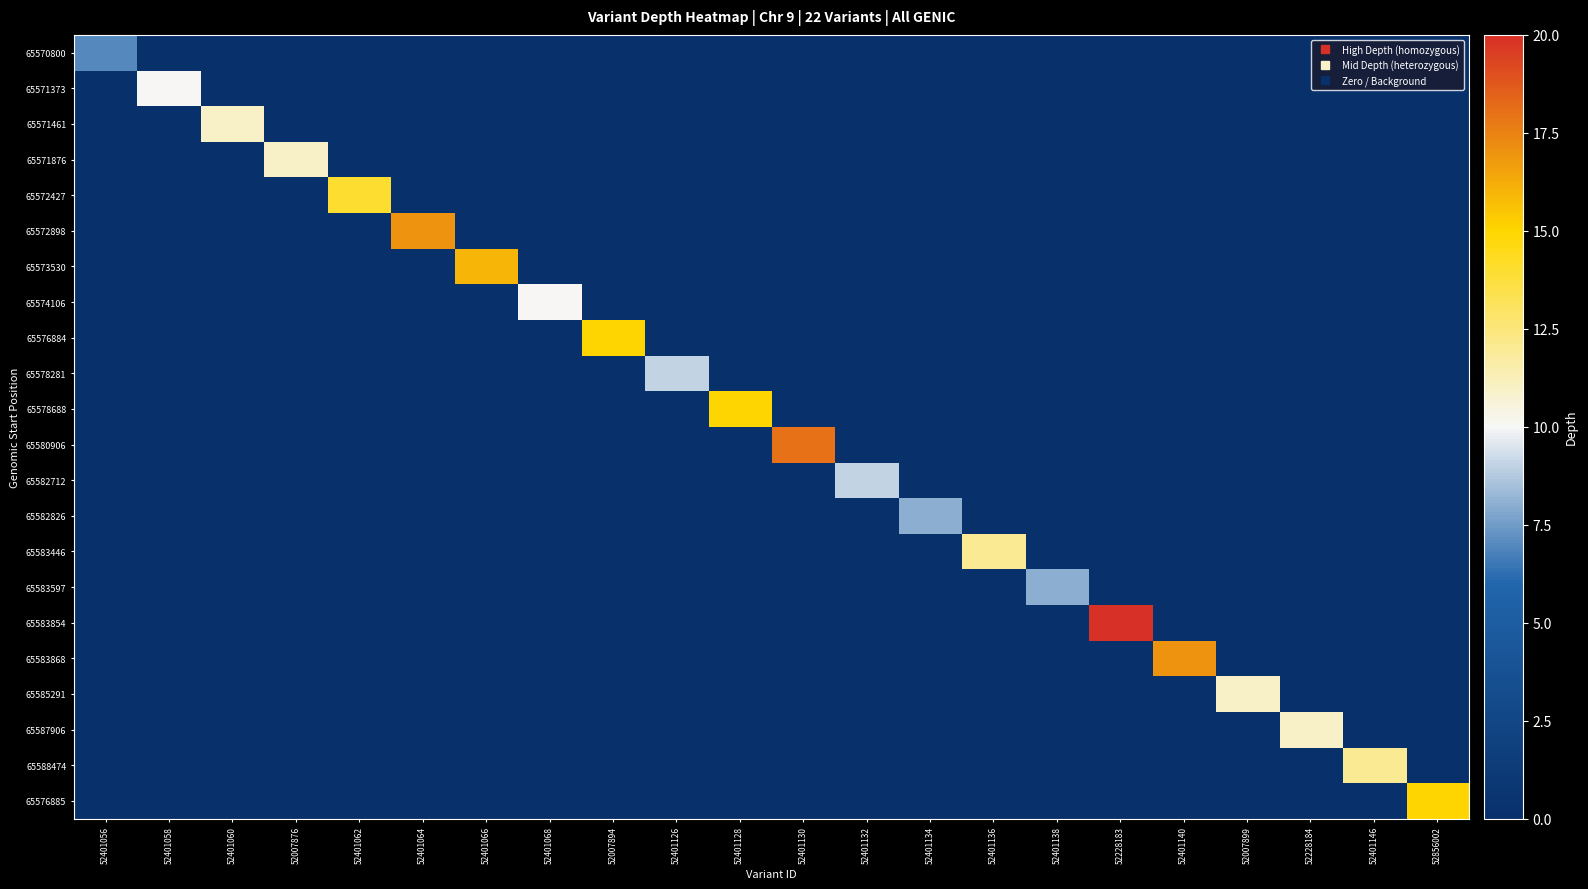

Reading left to right, list all the values displayed in this chart.

65570800: 52401056=7	52401058=0	52401060=0	52007876=0	52401062=0	52401064=0	52401066=0	52401068=0	52007894=0	52401126=0	52401128=0	52401130=0	52401132=0	52401134=0	52401136=0	52401138=0	52228183=0	52401140=0	52007899=0	52228184=0	52401146=0	52856002=0
65571373: 52401056=0	52401058=10	52401060=0	52007876=0	52401062=0	52401064=0	52401066=0	52401068=0	52007894=0	52401126=0	52401128=0	52401130=0	52401132=0	52401134=0	52401136=0	52401138=0	52228183=0	52401140=0	52007899=0	52228184=0	52401146=0	52856002=0
65571461: 52401056=0	52401058=0	52401060=11	52007876=0	52401062=0	52401064=0	52401066=0	52401068=0	52007894=0	52401126=0	52401128=0	52401130=0	52401132=0	52401134=0	52401136=0	52401138=0	52228183=0	52401140=0	52007899=0	52228184=0	52401146=0	52856002=0
65571876: 52401056=0	52401058=0	52401060=0	52007876=11	52401062=0	52401064=0	52401066=0	52401068=0	52007894=0	52401126=0	52401128=0	52401130=0	52401132=0	52401134=0	52401136=0	52401138=0	52228183=0	52401140=0	52007899=0	52228184=0	52401146=0	52856002=0
65572427: 52401056=0	52401058=0	52401060=0	52007876=0	52401062=14	52401064=0	52401066=0	52401068=0	52007894=0	52401126=0	52401128=0	52401130=0	52401132=0	52401134=0	52401136=0	52401138=0	52228183=0	52401140=0	52007899=0	52228184=0	52401146=0	52856002=0
65572898: 52401056=0	52401058=0	52401060=0	52007876=0	52401062=0	52401064=17	52401066=0	52401068=0	52007894=0	52401126=0	52401128=0	52401130=0	52401132=0	52401134=0	52401136=0	52401138=0	52228183=0	52401140=0	52007899=0	52228184=0	52401146=0	52856002=0
65573530: 52401056=0	52401058=0	52401060=0	52007876=0	52401062=0	52401064=0	52401066=16	52401068=0	52007894=0	52401126=0	52401128=0	52401130=0	52401132=0	52401134=0	52401136=0	52401138=0	52228183=0	52401140=0	52007899=0	52228184=0	52401146=0	52856002=0
65574106: 52401056=0	52401058=0	52401060=0	52007876=0	52401062=0	52401064=0	52401066=0	52401068=10	52007894=0	52401126=0	52401128=0	52401130=0	52401132=0	52401134=0	52401136=0	52401138=0	52228183=0	52401140=0	52007899=0	52228184=0	52401146=0	52856002=0
65576884: 52401056=0	52401058=0	52401060=0	52007876=0	52401062=0	52401064=0	52401066=0	52401068=0	52007894=15	52401126=0	52401128=0	52401130=0	52401132=0	52401134=0	52401136=0	52401138=0	52228183=0	52401140=0	52007899=0	52228184=0	52401146=0	52856002=0
65578281: 52401056=0	52401058=0	52401060=0	52007876=0	52401062=0	52401064=0	52401066=0	52401068=0	52007894=0	52401126=9	52401128=0	52401130=0	52401132=0	52401134=0	52401136=0	52401138=0	52228183=0	52401140=0	52007899=0	52228184=0	52401146=0	52856002=0
65578688: 52401056=0	52401058=0	52401060=0	52007876=0	52401062=0	52401064=0	52401066=0	52401068=0	52007894=0	52401126=0	52401128=15	52401130=0	52401132=0	52401134=0	52401136=0	52401138=0	52228183=0	52401140=0	52007899=0	52228184=0	52401146=0	52856002=0
65580906: 52401056=0	52401058=0	52401060=0	52007876=0	52401062=0	52401064=0	52401066=0	52401068=0	52007894=0	52401126=0	52401128=0	52401130=18	52401132=0	52401134=0	52401136=0	52401138=0	52228183=0	52401140=0	52007899=0	52228184=0	52401146=0	52856002=0
65582712: 52401056=0	52401058=0	52401060=0	52007876=0	52401062=0	52401064=0	52401066=0	52401068=0	52007894=0	52401126=0	52401128=0	52401130=0	52401132=9	52401134=0	52401136=0	52401138=0	52228183=0	52401140=0	52007899=0	52228184=0	52401146=0	52856002=0
65582826: 52401056=0	52401058=0	52401060=0	52007876=0	52401062=0	52401064=0	52401066=0	52401068=0	52007894=0	52401126=0	52401128=0	52401130=0	52401132=0	52401134=8	52401136=0	52401138=0	52228183=0	52401140=0	52007899=0	52228184=0	52401146=0	52856002=0
65583446: 52401056=0	52401058=0	52401060=0	52007876=0	52401062=0	52401064=0	52401066=0	52401068=0	52007894=0	52401126=0	52401128=0	52401130=0	52401132=0	52401134=0	52401136=12	52401138=0	52228183=0	52401140=0	52007899=0	52228184=0	52401146=0	52856002=0
65583597: 52401056=0	52401058=0	52401060=0	52007876=0	52401062=0	52401064=0	52401066=0	52401068=0	52007894=0	52401126=0	52401128=0	52401130=0	52401132=0	52401134=0	52401136=0	52401138=8	52228183=0	52401140=0	52007899=0	52228184=0	52401146=0	52856002=0
65583854: 52401056=0	52401058=0	52401060=0	52007876=0	52401062=0	52401064=0	52401066=0	52401068=0	52007894=0	52401126=0	52401128=0	52401130=0	52401132=0	52401134=0	52401136=0	52401138=0	52228183=20	52401140=0	52007899=0	52228184=0	52401146=0	52856002=0
65583868: 52401056=0	52401058=0	52401060=0	52007876=0	52401062=0	52401064=0	52401066=0	52401068=0	52007894=0	52401126=0	52401128=0	52401130=0	52401132=0	52401134=0	52401136=0	52401138=0	52228183=0	52401140=17	52007899=0	52228184=0	52401146=0	52856002=0
65585291: 52401056=0	52401058=0	52401060=0	52007876=0	52401062=0	52401064=0	52401066=0	52401068=0	52007894=0	52401126=0	52401128=0	52401130=0	52401132=0	52401134=0	52401136=0	52401138=0	52228183=0	52401140=0	52007899=11	52228184=0	52401146=0	52856002=0
65587906: 52401056=0	52401058=0	52401060=0	52007876=0	52401062=0	52401064=0	52401066=0	52401068=0	52007894=0	52401126=0	52401128=0	52401130=0	52401132=0	52401134=0	52401136=0	52401138=0	52228183=0	52401140=0	52007899=0	52228184=11	52401146=0	52856002=0
65588474: 52401056=0	52401058=0	52401060=0	52007876=0	52401062=0	52401064=0	52401066=0	52401068=0	52007894=0	52401126=0	52401128=0	52401130=0	52401132=0	52401134=0	52401136=0	52401138=0	52228183=0	52401140=0	52007899=0	52228184=0	52401146=12	52856002=0
65576885: 52401056=0	52401058=0	52401060=0	52007876=0	52401062=0	52401064=0	52401066=0	52401068=0	52007894=0	52401126=0	52401128=0	52401130=0	52401132=0	52401134=0	52401136=0	52401138=0	52228183=0	52401140=0	52007899=0	52228184=0	52401146=0	52856002=15